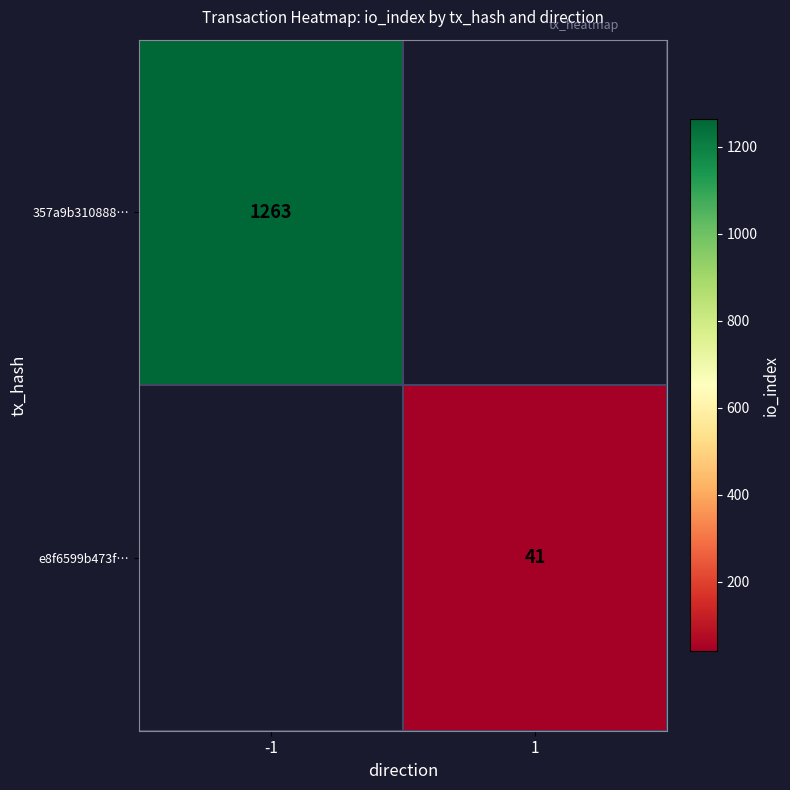

Is the value of 357a9b310888… at -1 greater than the value of e8f6599b473f… at 1?

Yes